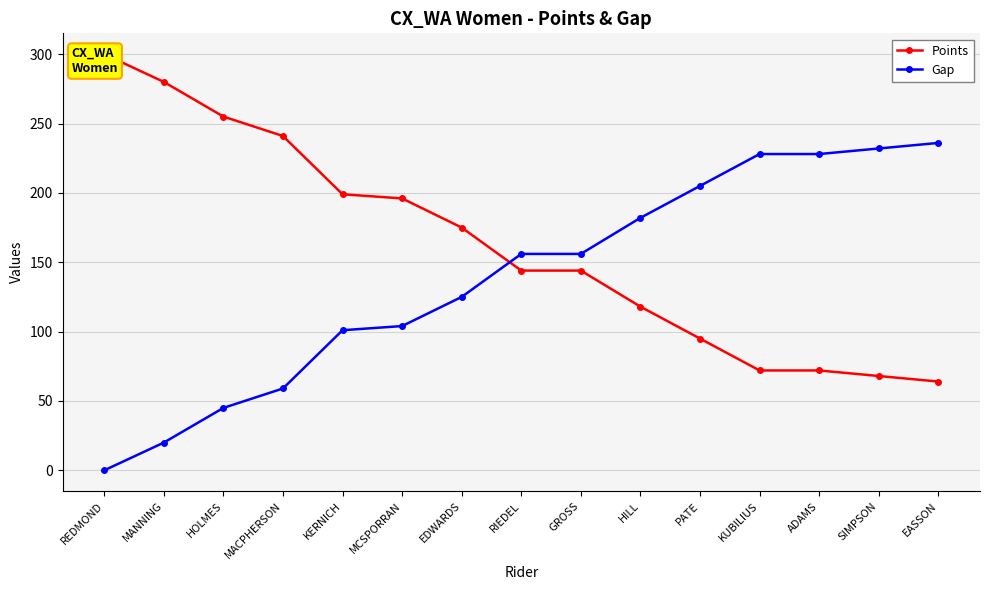

What is the total value across all series at EASSON?

300